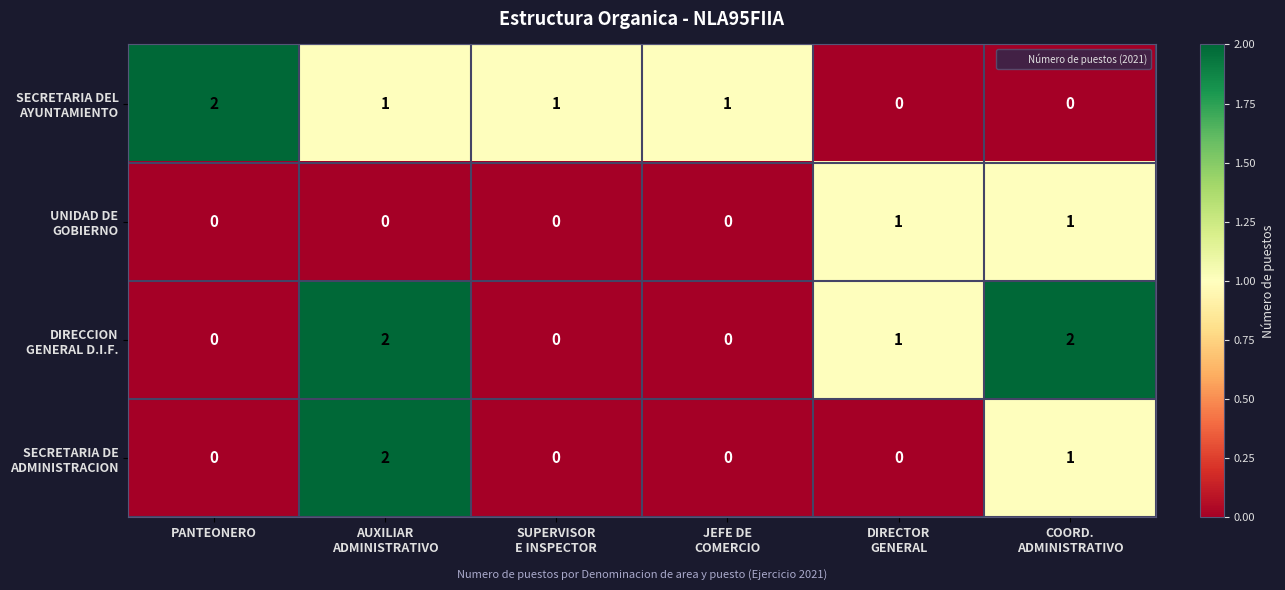

At how many categories does at least one series exceed 0?

6